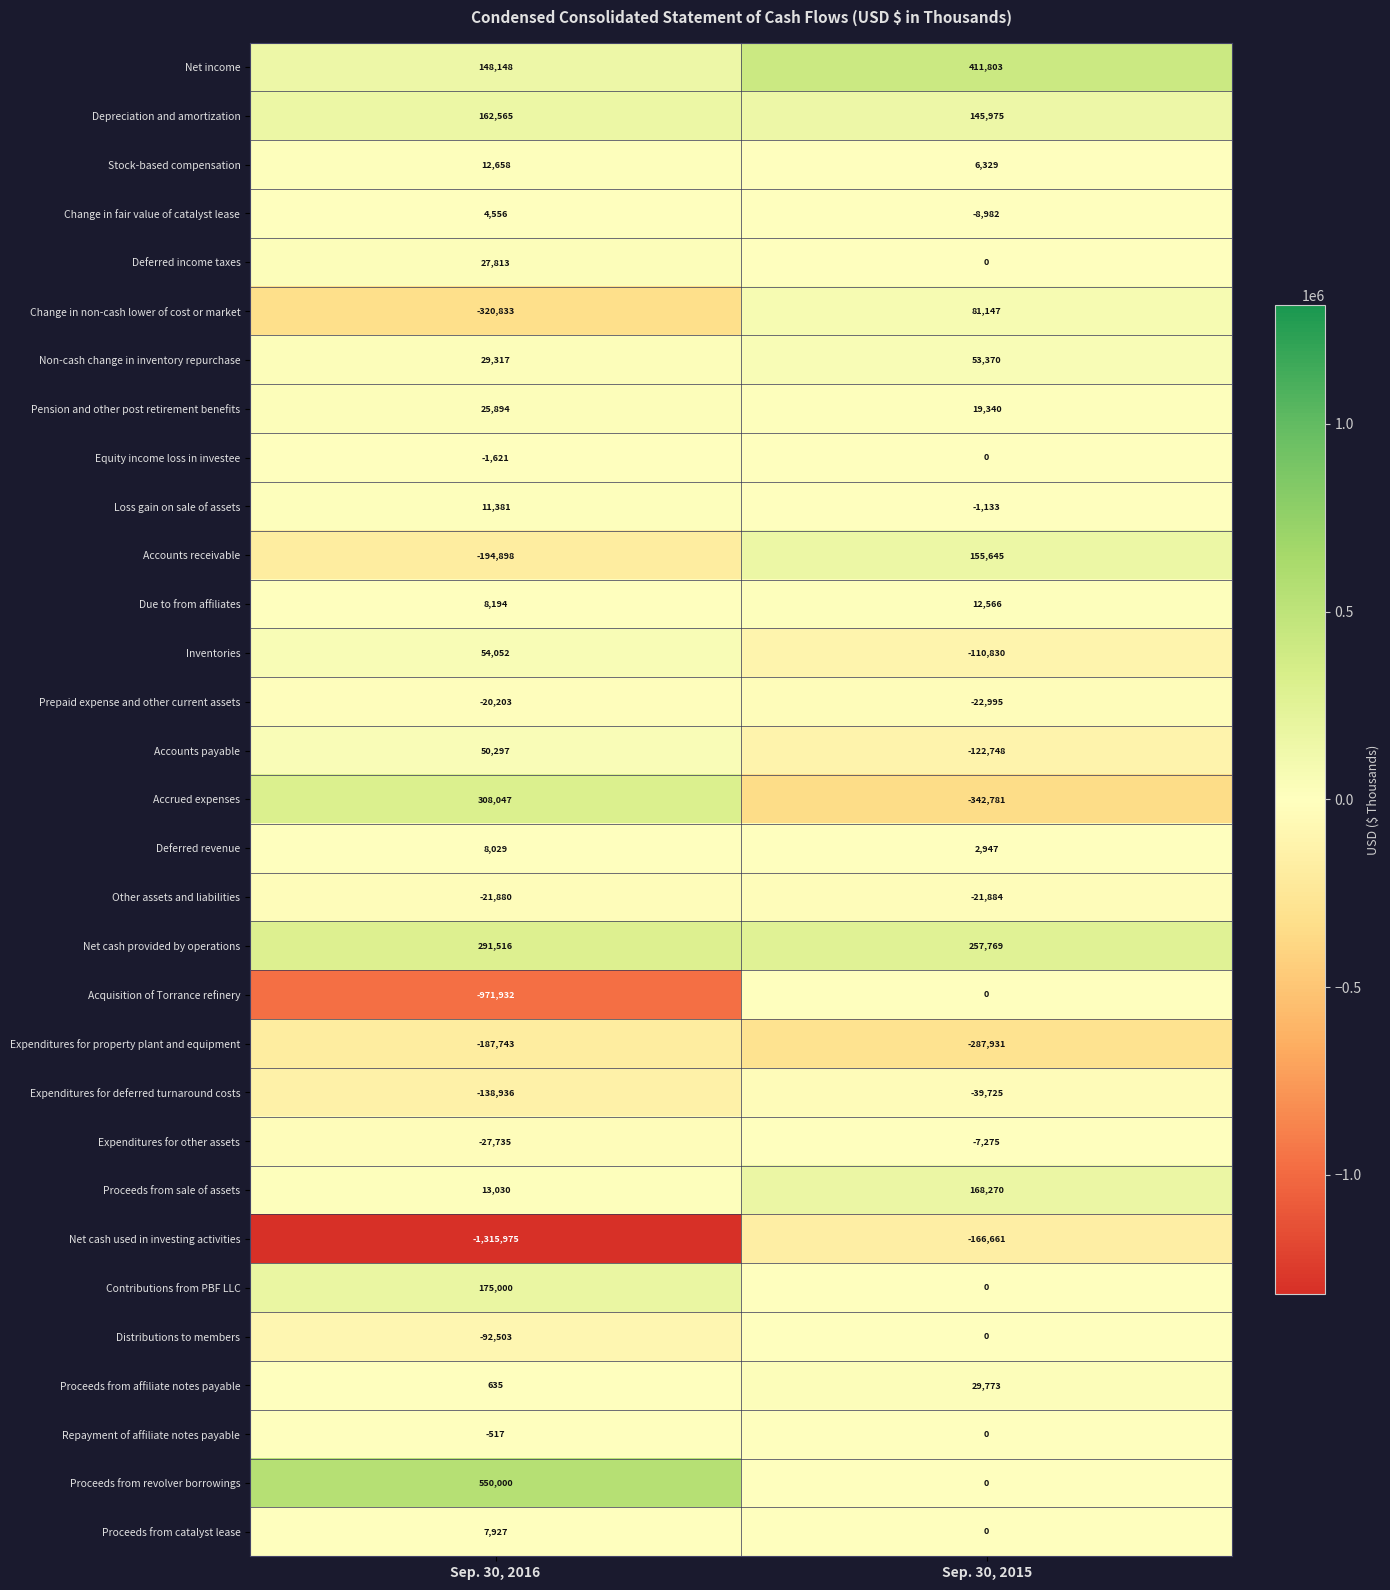

Which series changed the most between Sep. 30, 2016 and Sep. 30, 2015?

Net cash used in investing activities